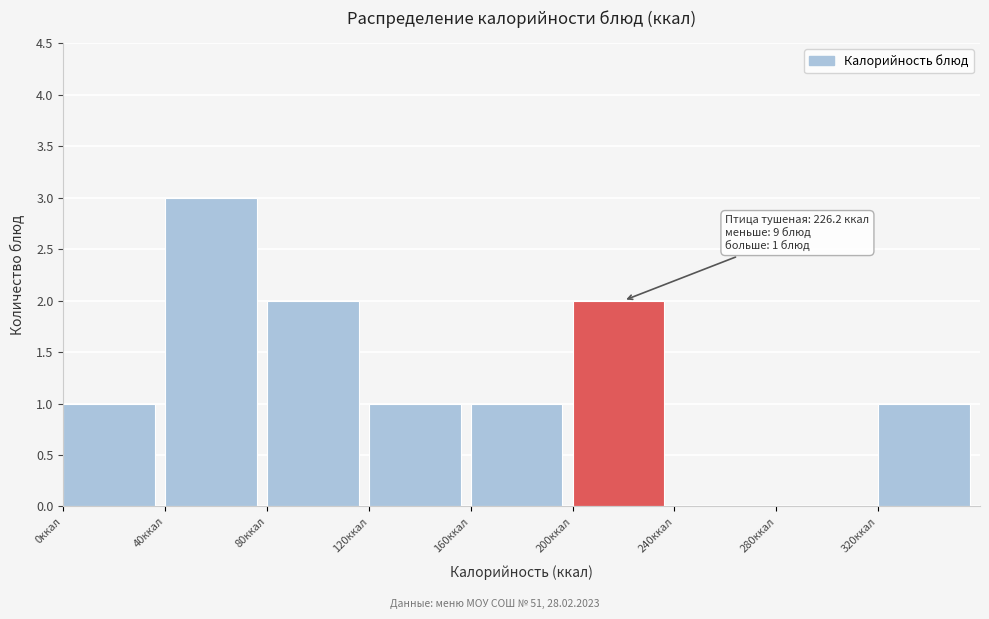

Over which range of the x-axis is the bar tallest?

40 to 80